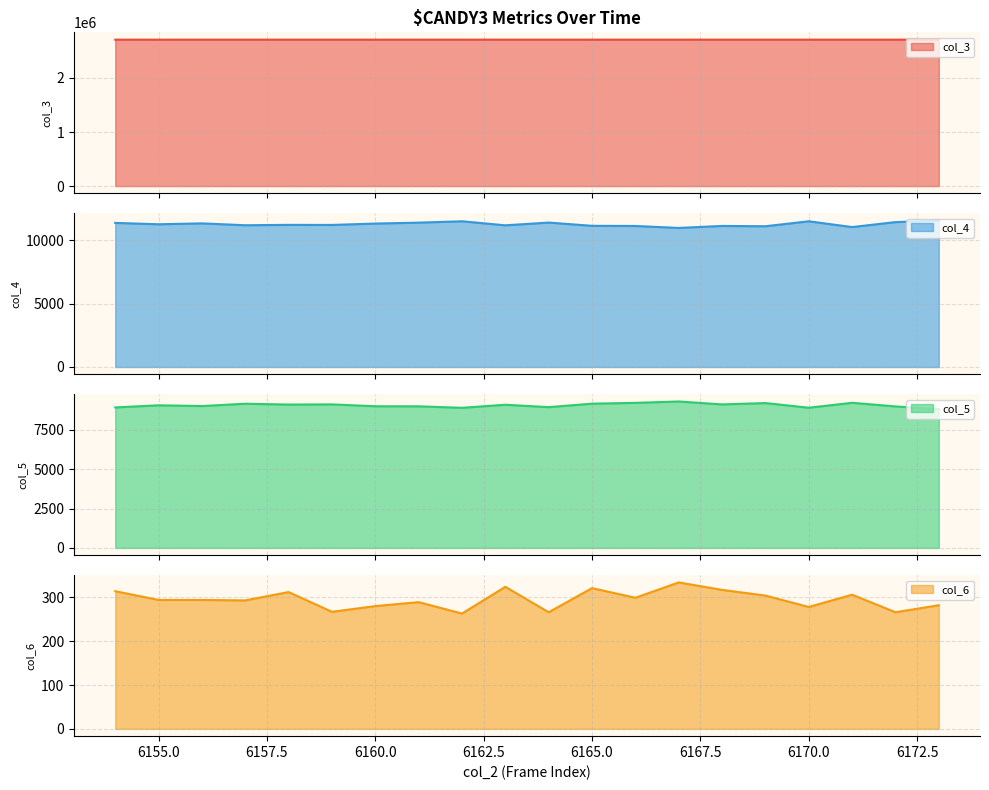

At which label does col_3 reach its minimum?

6154